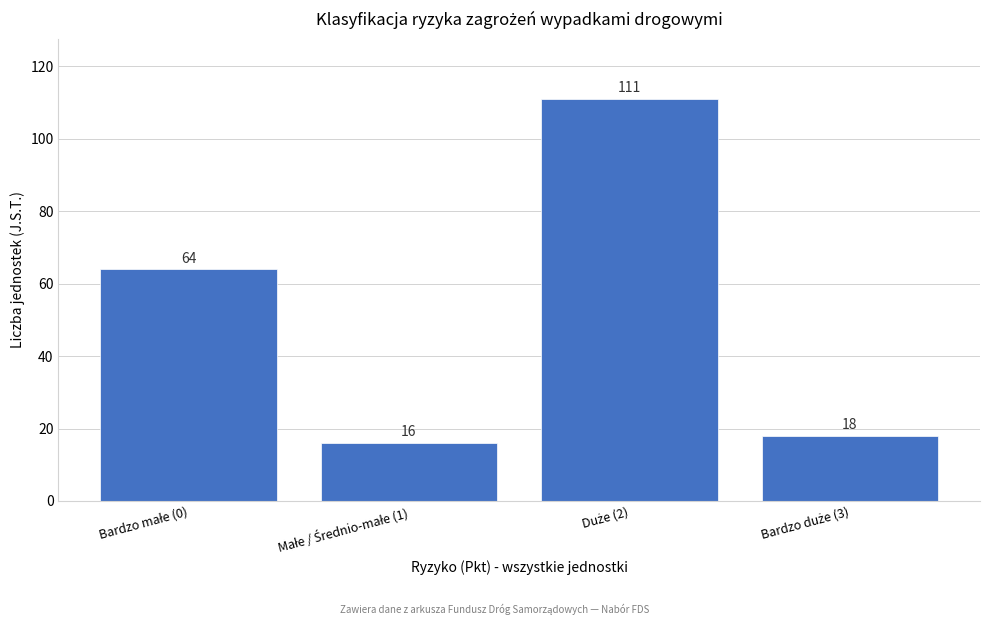

Reading left to right, list all the values displayed in this chart.

64	16	111	18